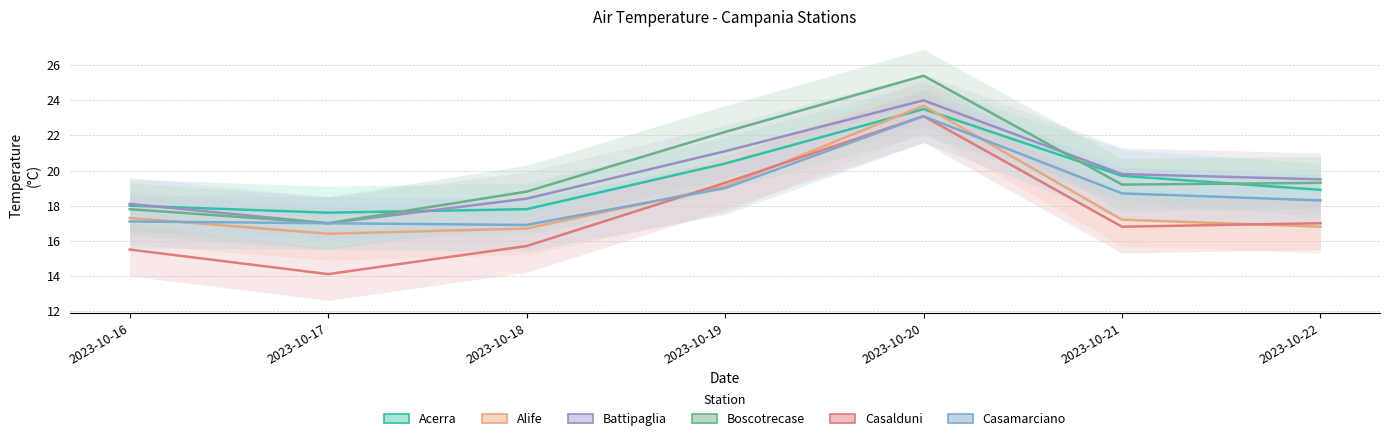

Where is Boscotrecase nearest to the value 21?

2023-10-19